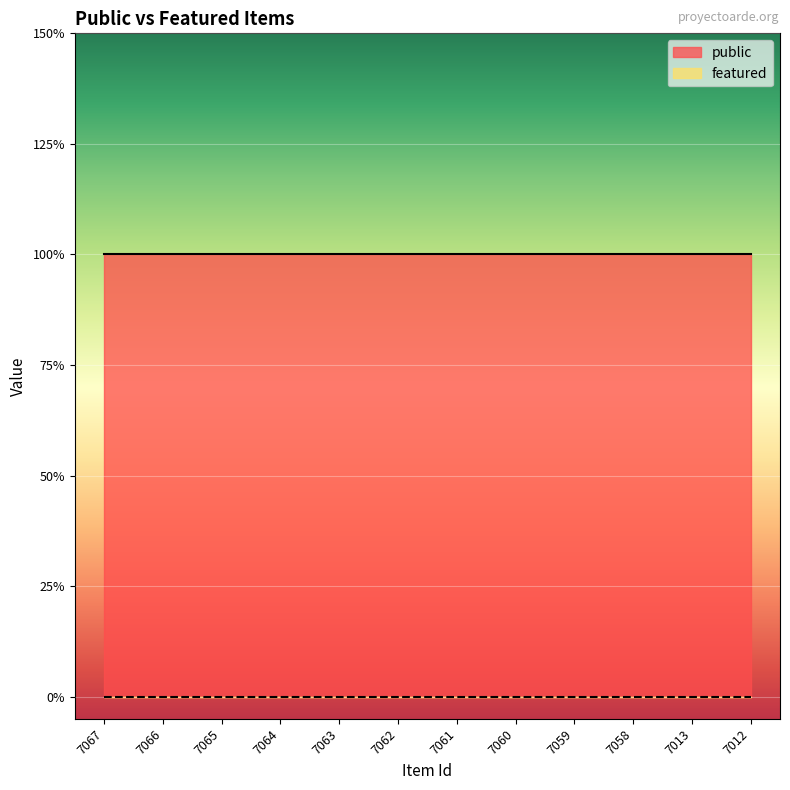

Rank the series by their maximum value, from highest to lowest.

public, featured